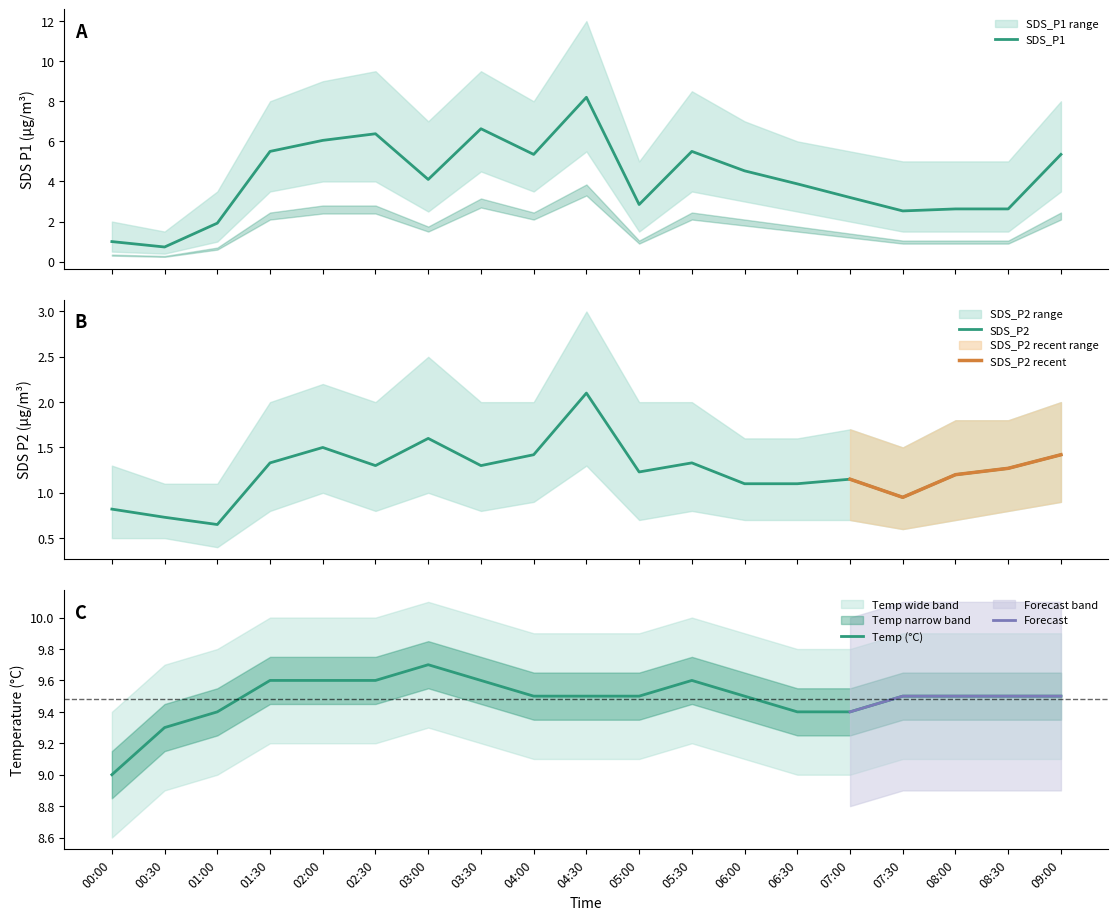

The Temp (°C) series shows 9.3 at 00:30. True or false?

True